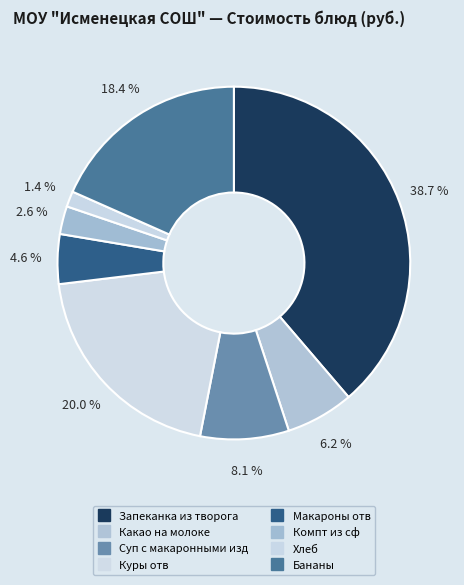

Which slice is the largest?

Запеканка из творога